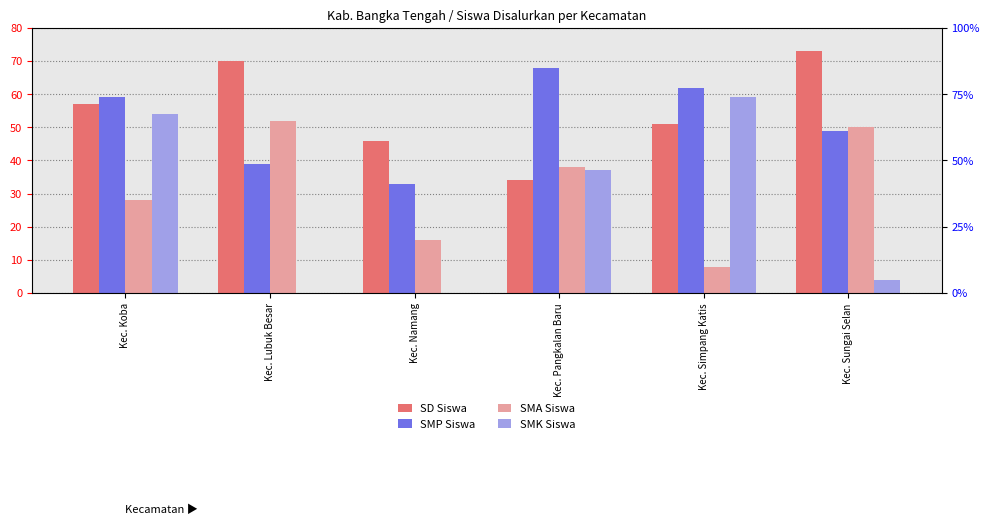

At which label is SMA Siswa closest to 30?

Kec. Koba